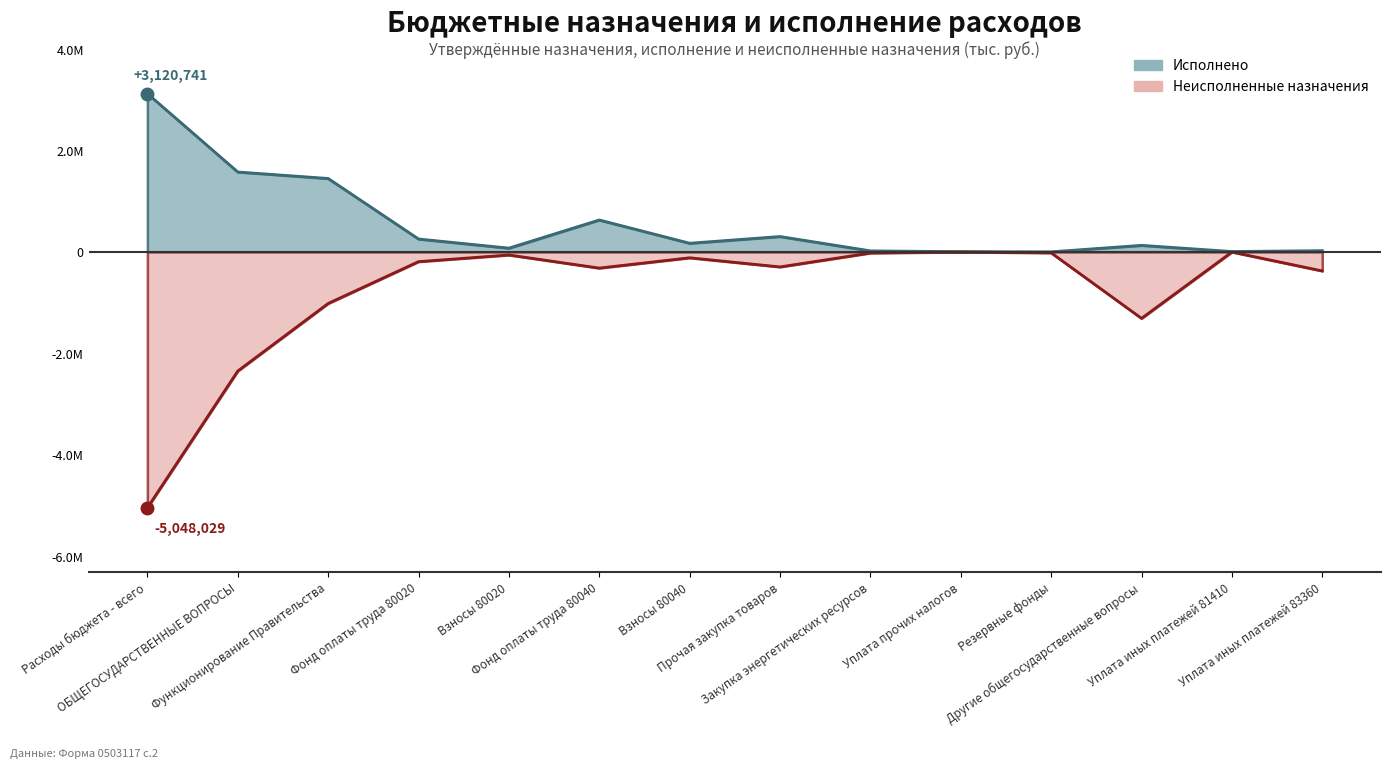

Which series changed the most between Функционирование Правительства and Фонд оплаты труда 80020?

Исполнено